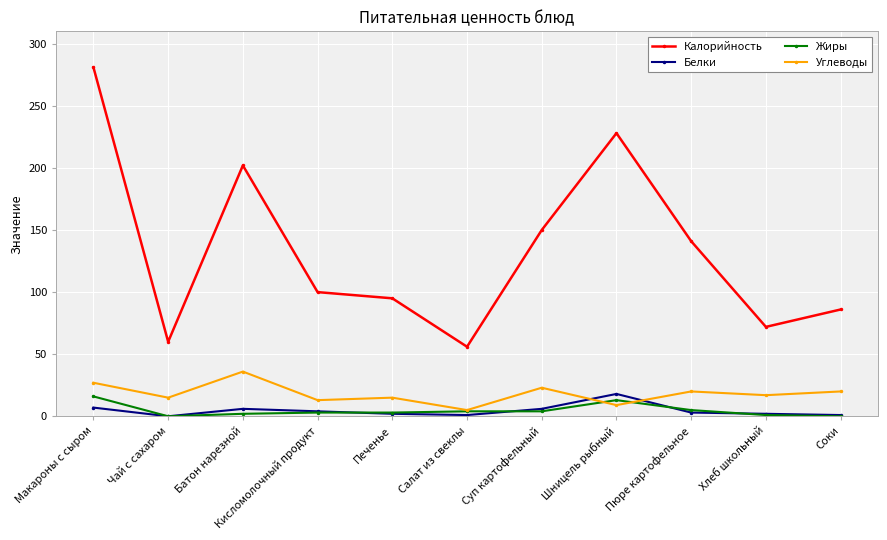

The Углеводы series shows 19 at Батон нарезной. True or false?

False